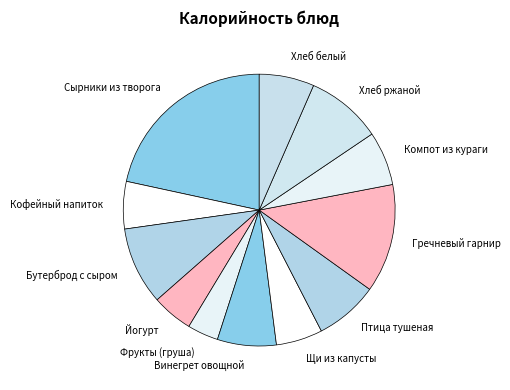

Do Фрукты (груша) and Птица тушеная together represent more than half of the pie?

No